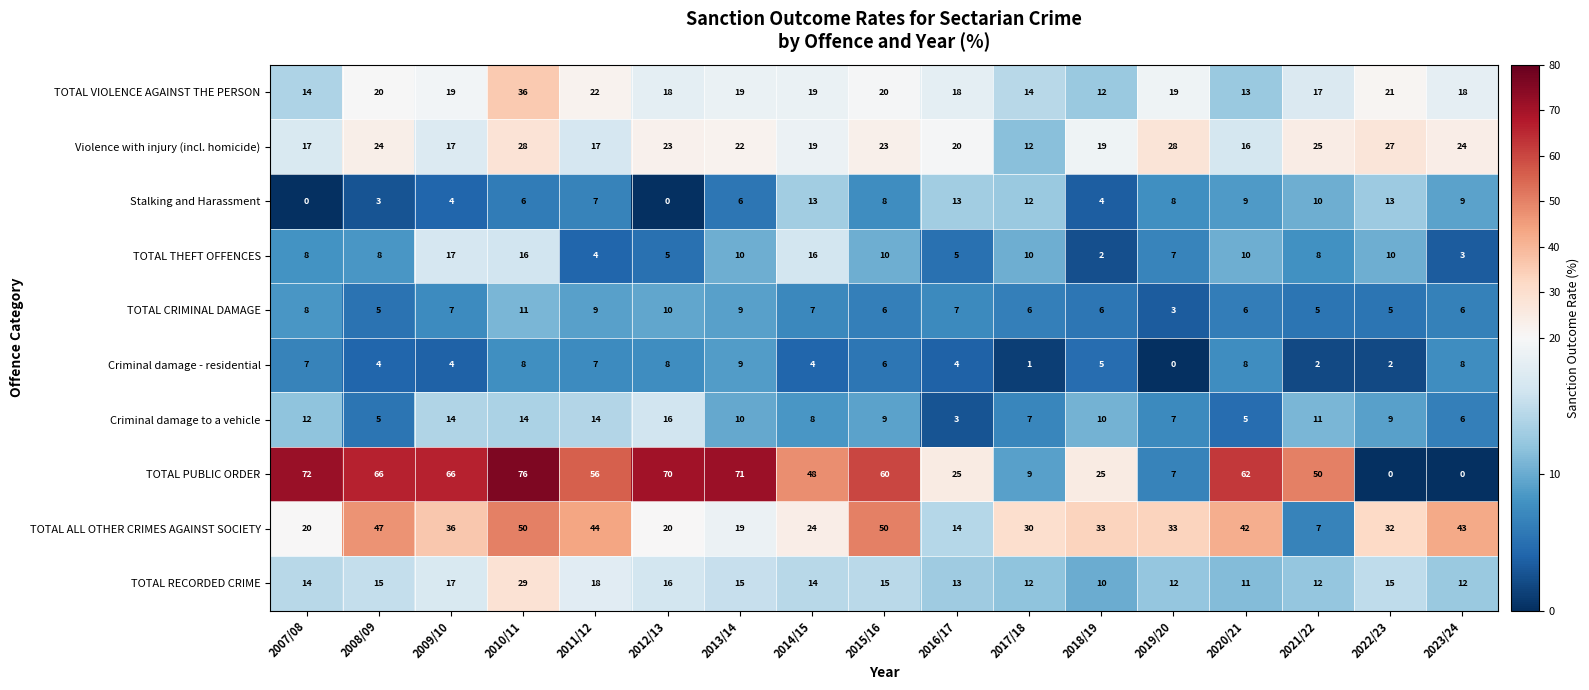

Which series changed the most between 2010/11 and 2017/18?

TOTAL PUBLIC ORDER